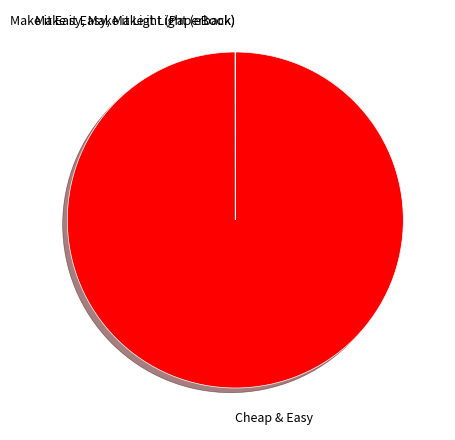

What is the largest slice in the pie chart?

Cheap & Easy